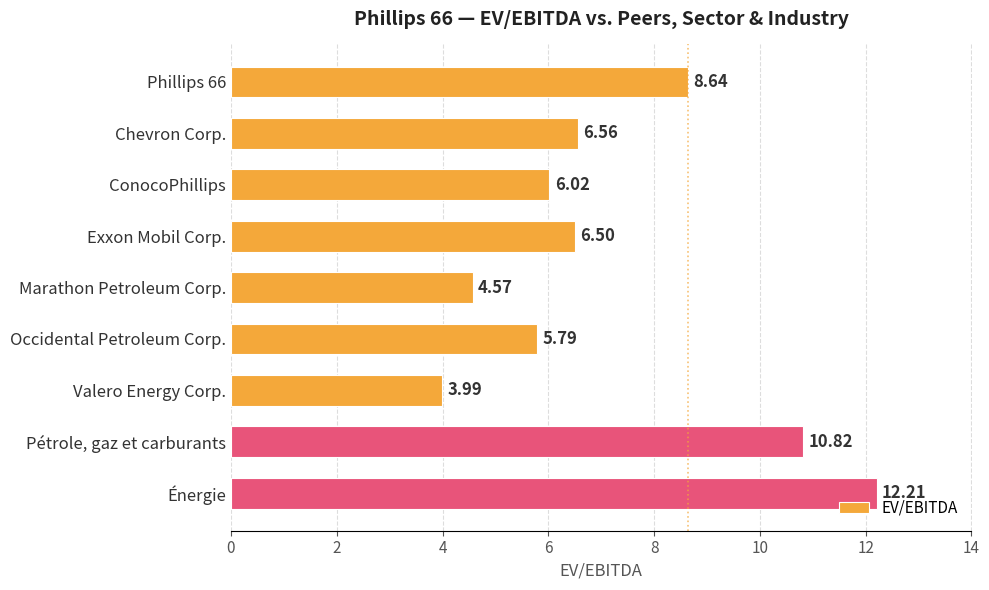

Which label corresponds to the largest value in the chart?

Énergie